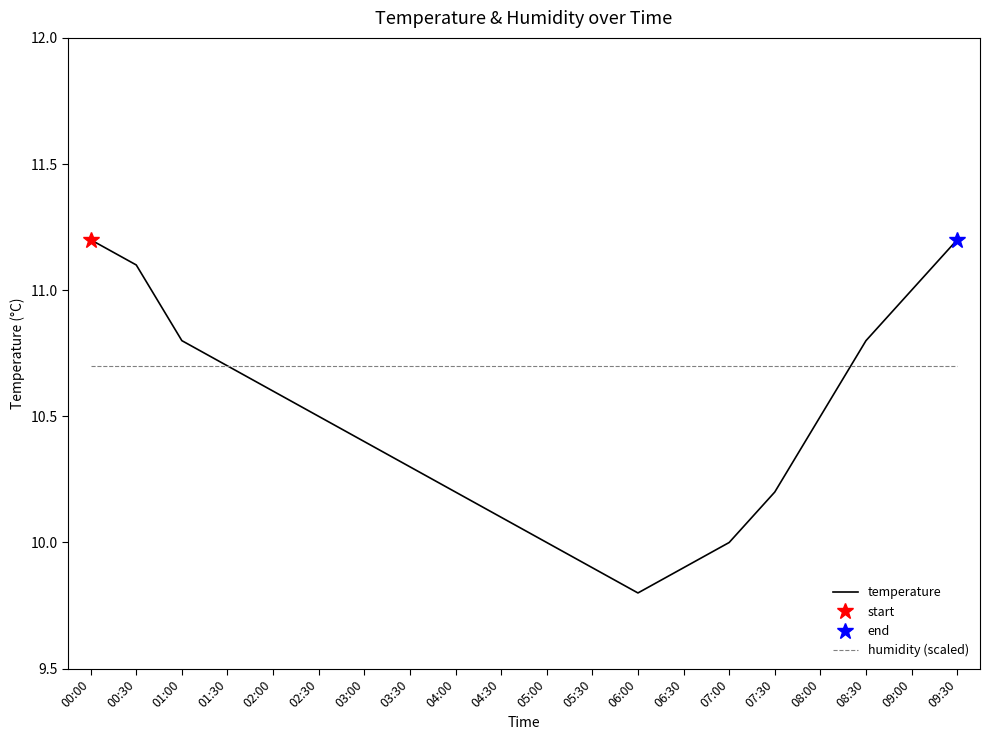

What is the label of the 1st point from the right?

09:30